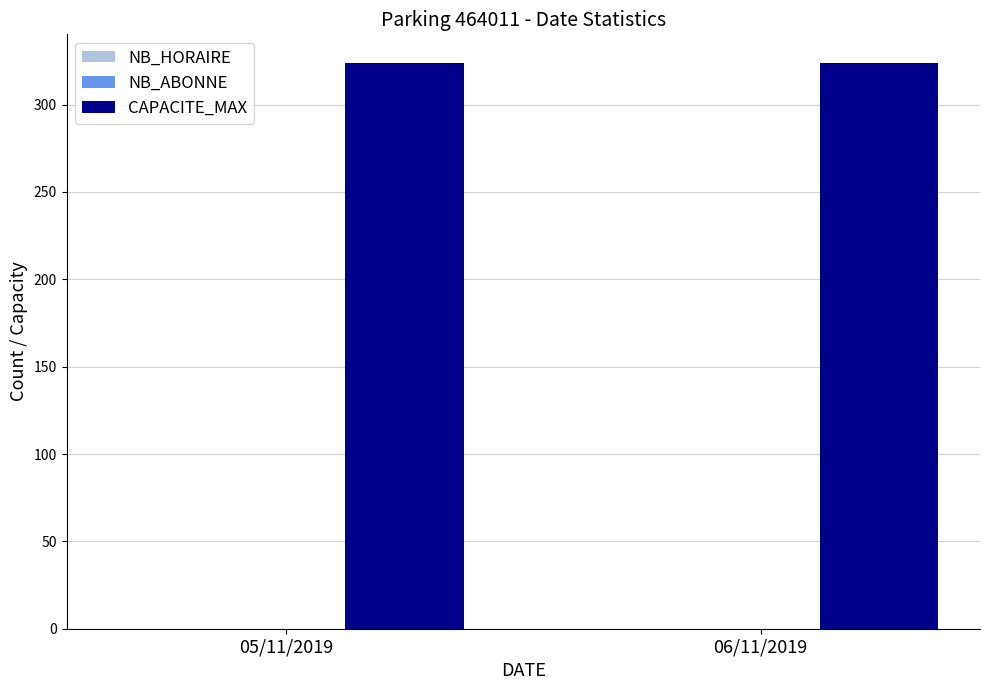

Are the bars grouped side by side (vs. stacked)?

Yes